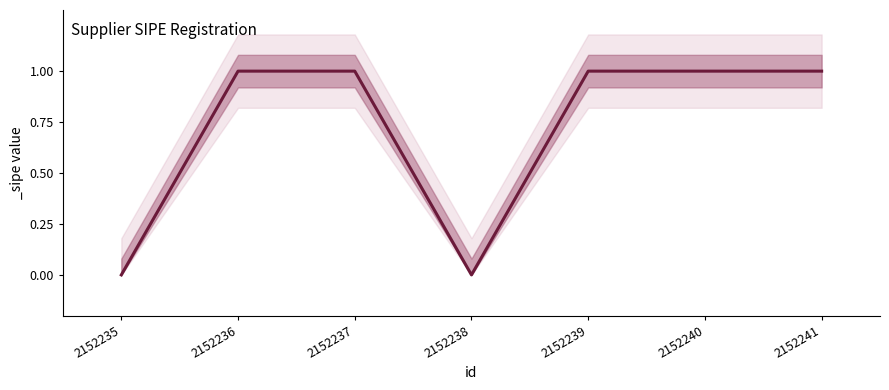

Is it true that the value at 2152236 is 1?

False